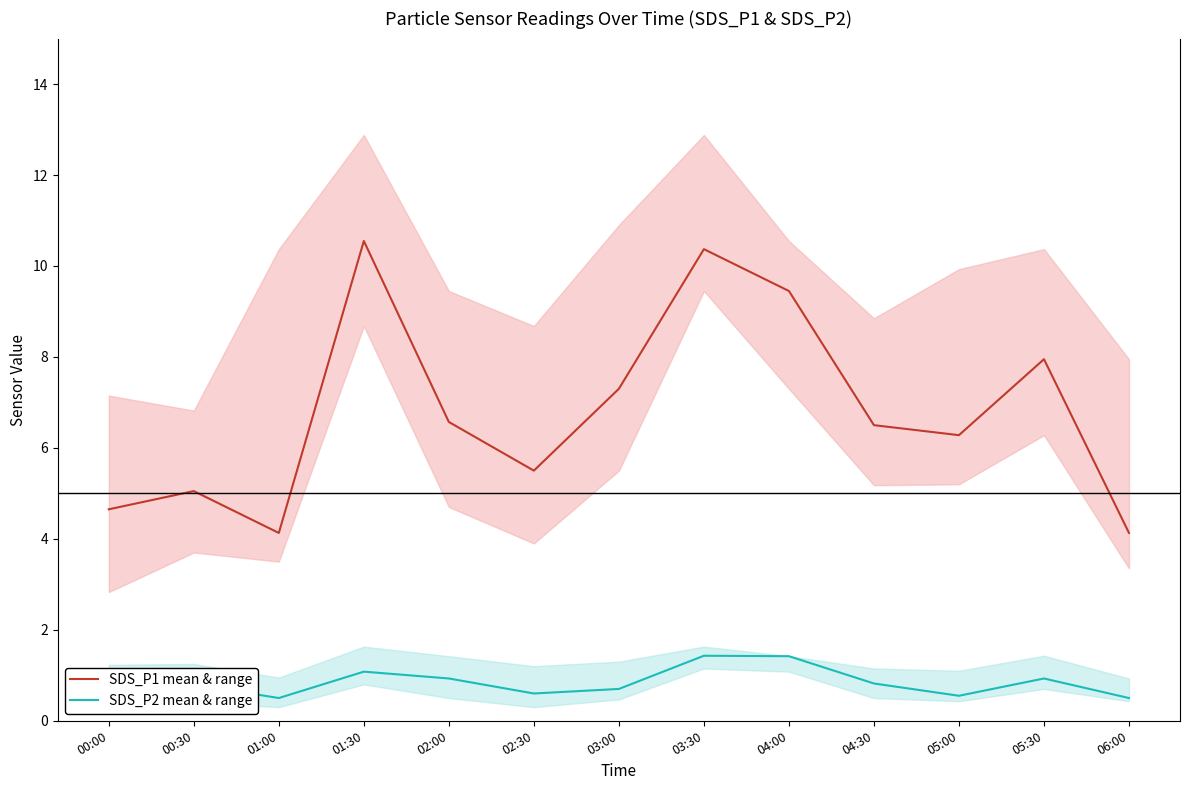

How many interior local peaks does the SDS_P2 mean & range series have?

4